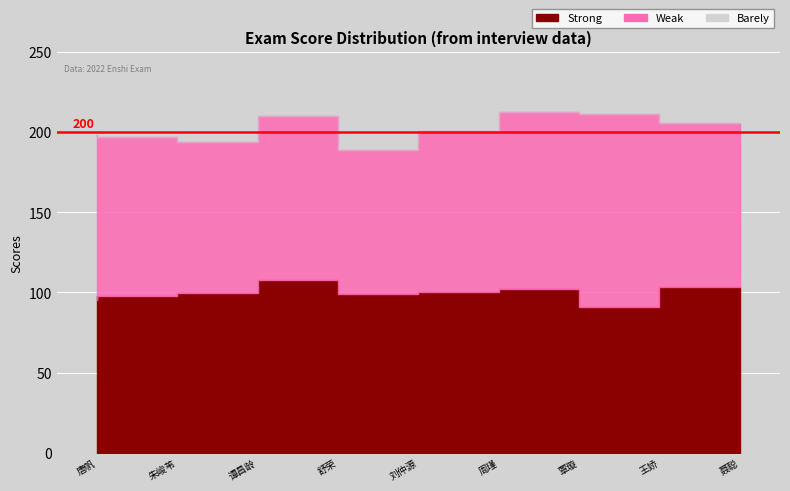

What is the label of the 7th point from the right?

谭昌龄